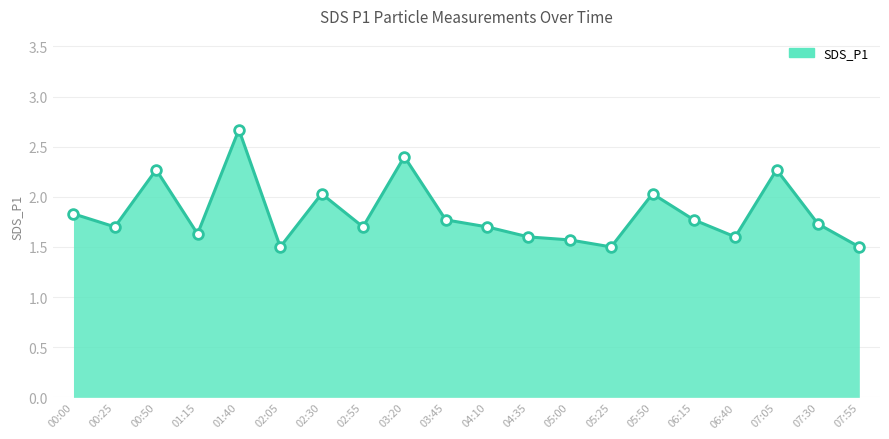

The chart shows a value of 2.3 at 05:00. True or false?

False